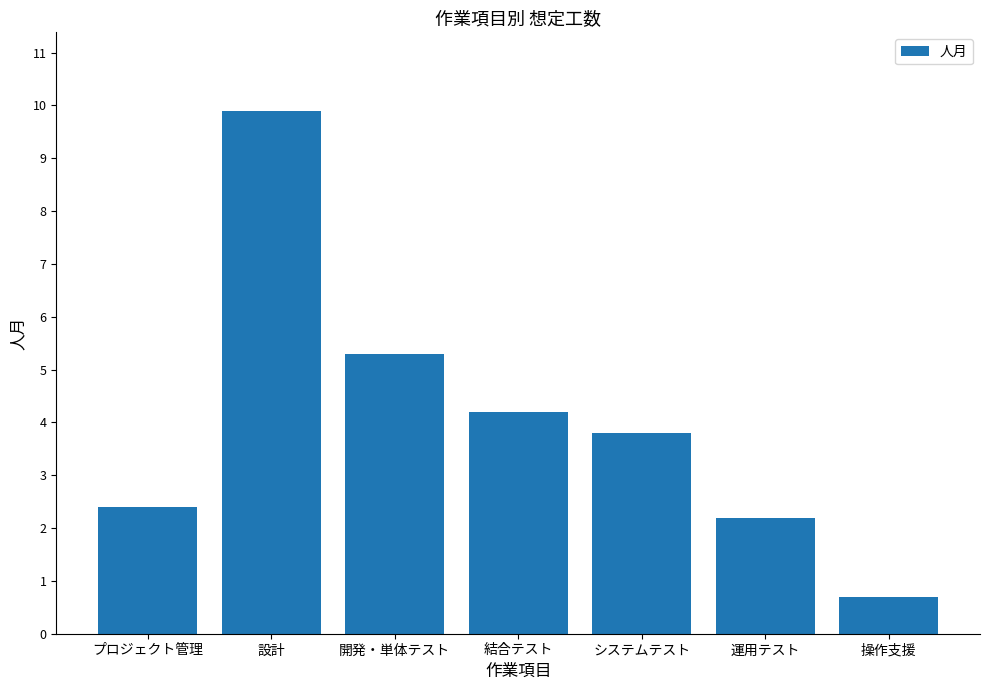

Reading right to left, what are all the values shown in this chart?

0.7	2.2	3.8	4.2	5.3	9.9	2.4